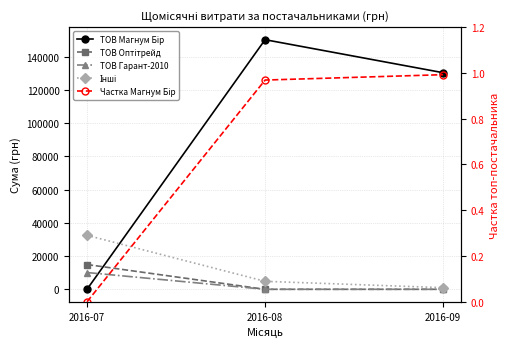

What is the approximate value of Частка Магнум Бір at 2016-08?

1.0